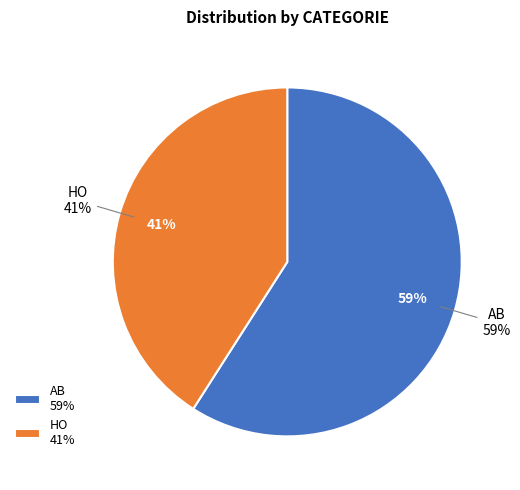

What is the largest slice in the pie chart?

AB